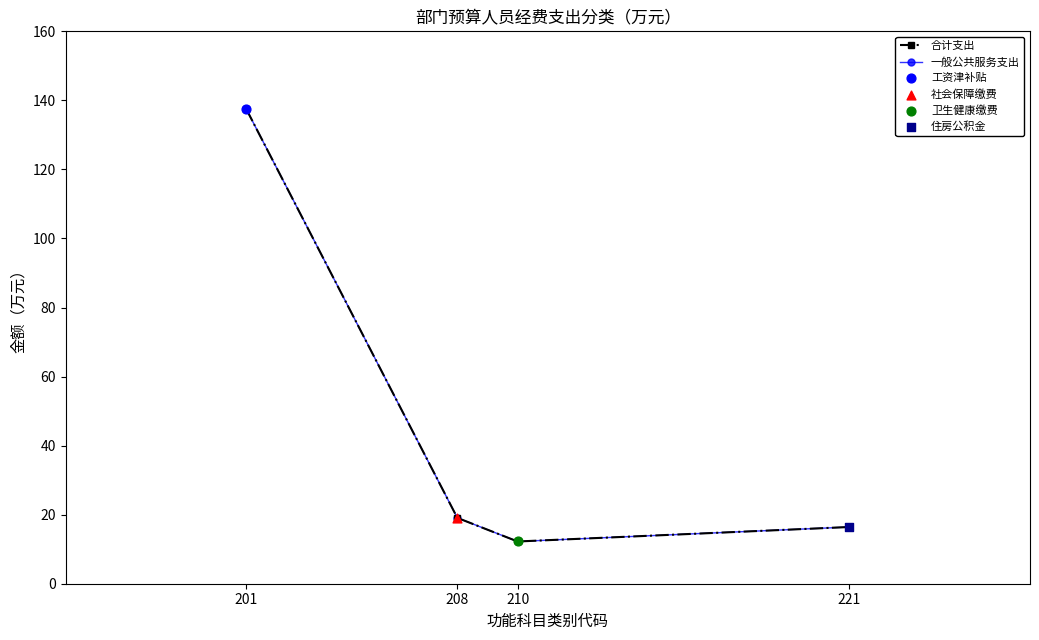

What is the total value across all series at 221?

32.9